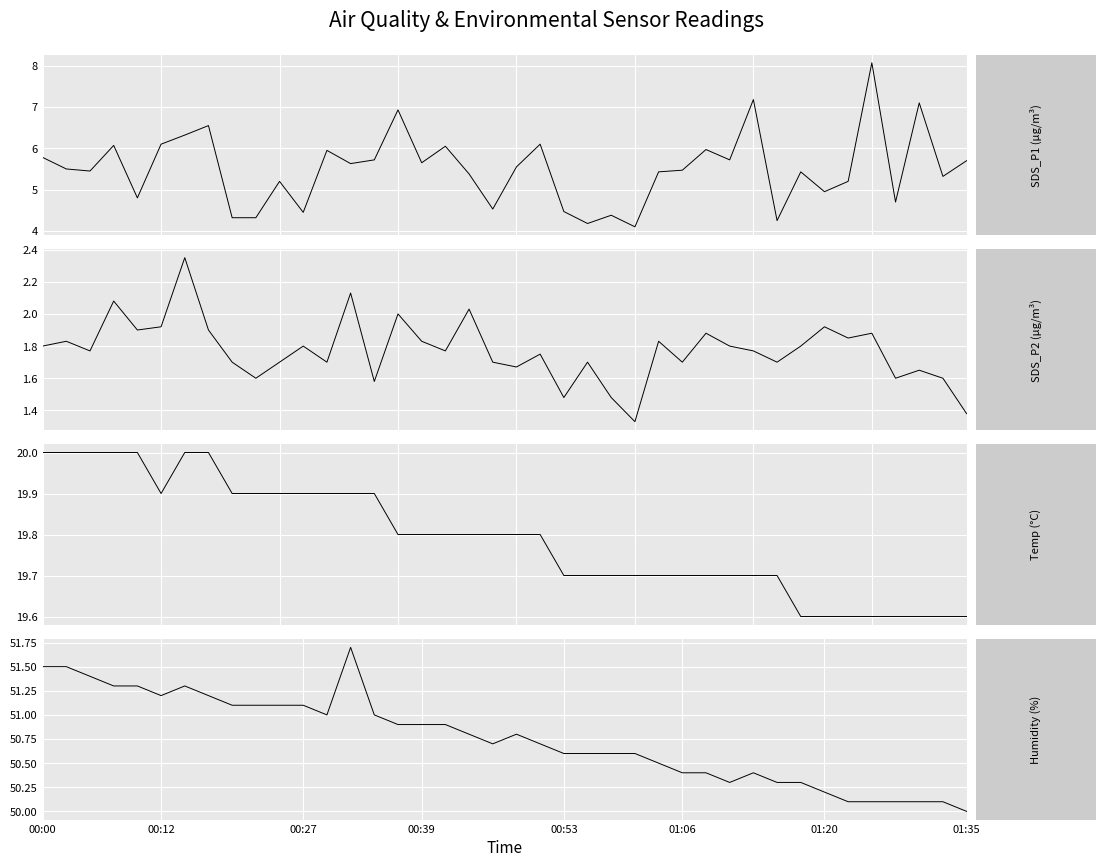

Reading left to right, extract all data points from this chart.

SDS_P1: 5.8	5.5	5.5	6.1	4.8	6.1	6.3	6.5	4.3	4.3	5.2	4.5	6.0	5.6	5.7	6.9	5.7	6.0	5.4	4.5	5.5	6.1	4.5	4.2	4.4	4.1	5.4	5.5	6.0	5.7	7.2	4.2	5.4	5.0	5.2	8.1	4.7	7.1	5.3	5.7
SDS_P2: 1.8	1.8	1.8	2.1	1.9	1.9	2.4	1.9	1.7	1.6	1.7	1.8	1.7	2.1	1.6	2.0	1.8	1.8	2.0	1.7	1.7	1.8	1.5	1.7	1.5	1.3	1.8	1.7	1.9	1.8	1.8	1.7	1.8	1.9	1.9	1.9	1.6	1.6	1.6	1.4
Temp: 20.0	20.0	20.0	20.0	20.0	19.9	20.0	20.0	19.9	19.9	19.9	19.9	19.9	19.9	19.9	19.8	19.8	19.8	19.8	19.8	19.8	19.8	19.7	19.7	19.7	19.7	19.7	19.7	19.7	19.7	19.7	19.7	19.6	19.6	19.6	19.6	19.6	19.6	19.6	19.6
Humidity: 51.5	51.5	51.4	51.3	51.3	51.2	51.3	51.2	51.1	51.1	51.1	51.1	51.0	51.7	51.0	50.9	50.9	50.9	50.8	50.7	50.8	50.7	50.6	50.6	50.6	50.6	50.5	50.4	50.4	50.3	50.4	50.3	50.3	50.2	50.1	50.1	50.1	50.1	50.1	50.0